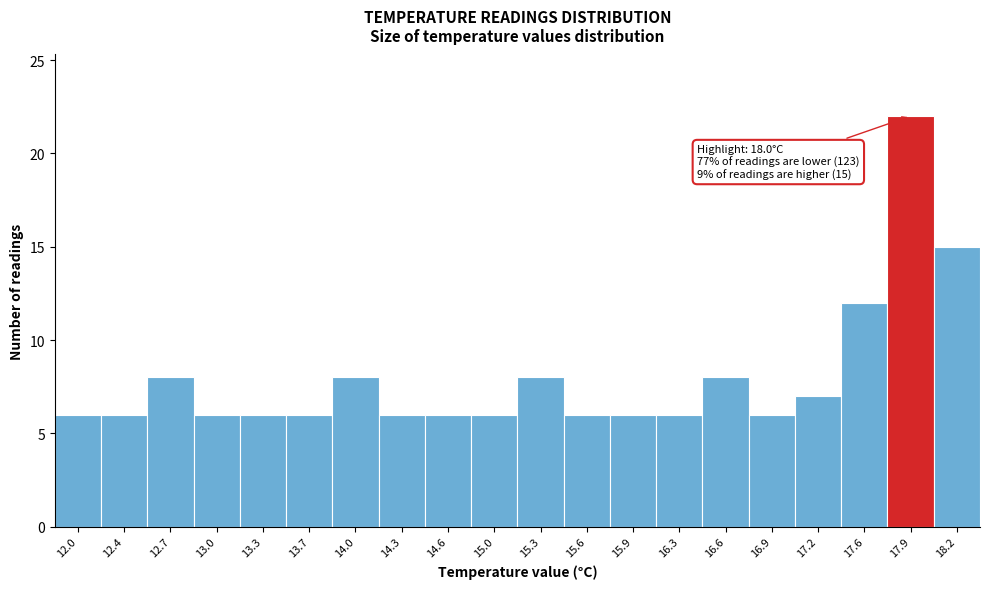

Reading left to right, extract all data points from this chart.

12.0=6	12.4=6	12.7=8	13.0=6	13.3=6	13.7=6	14.0=8	14.3=6	14.6=6	15.0=6	15.3=8	15.6=6	15.9=6	16.3=6	16.6=8	16.9=6	17.2=7	17.6=12	17.9=22	18.2=15